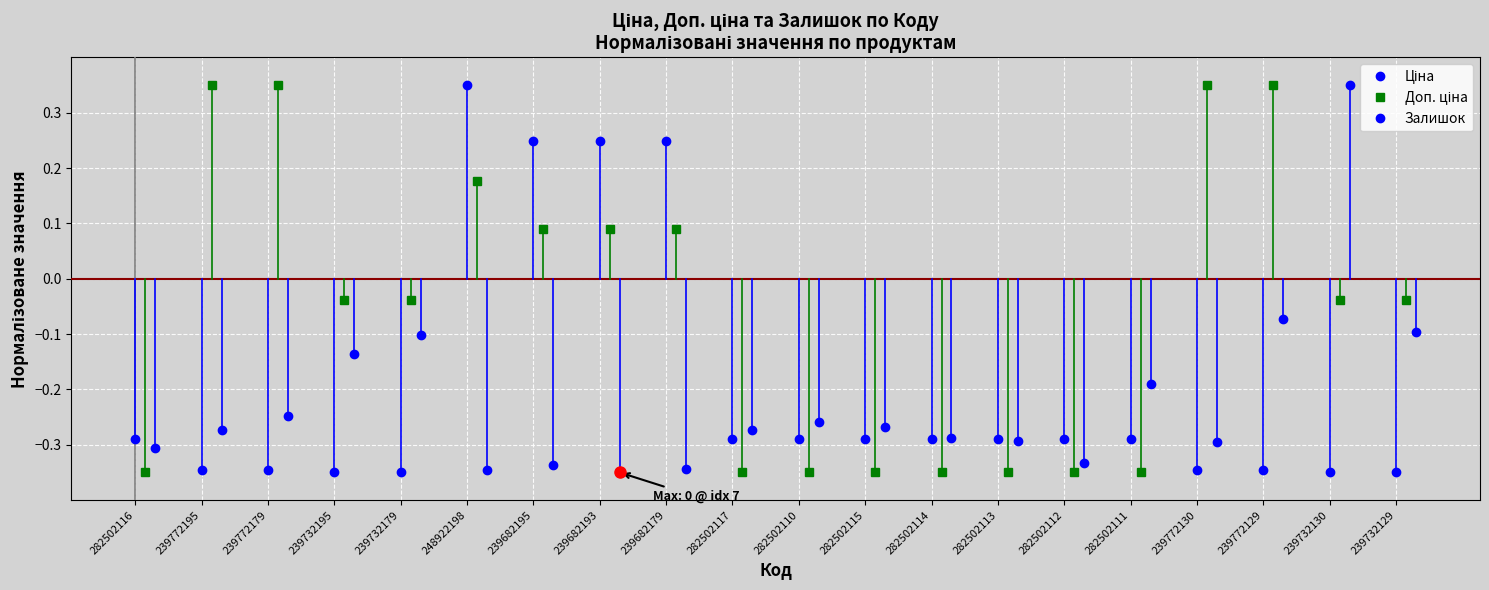

What is the average value of the Доп. ціна series?

-0.1